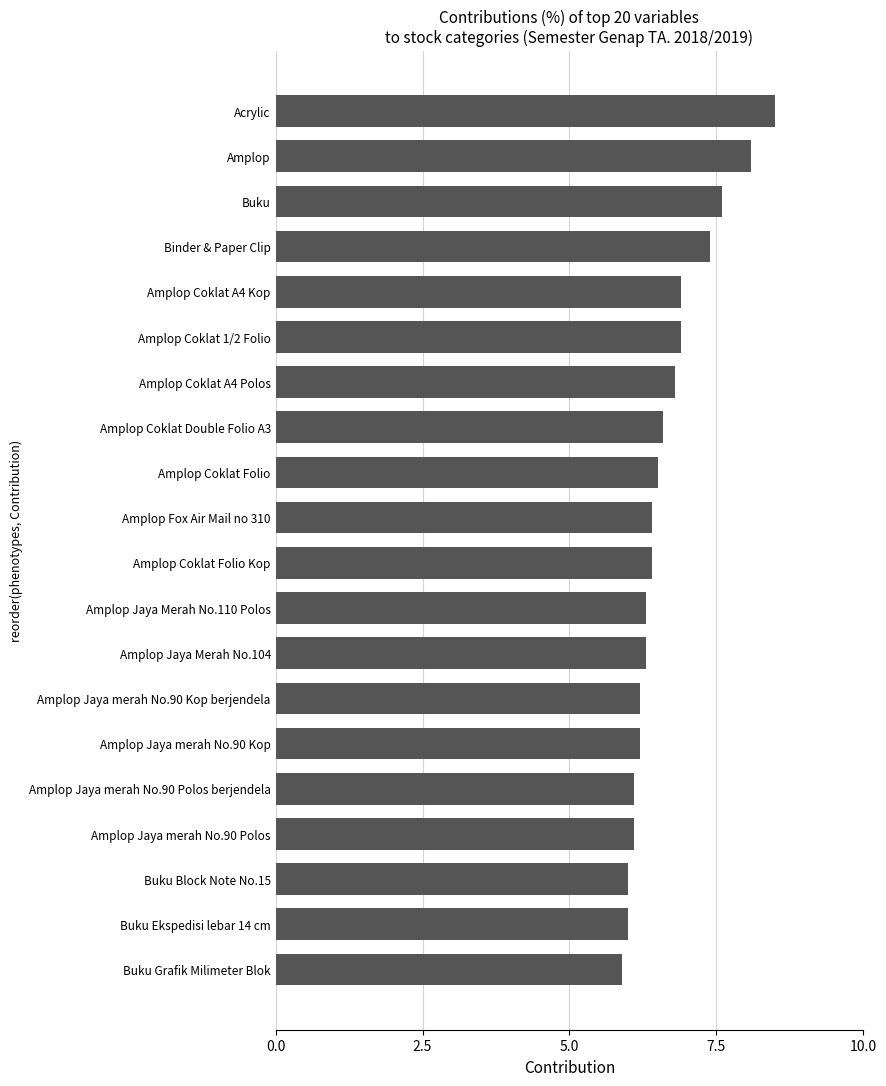

Is it true that the value at Amplop Coklat A4 Polos is 6.8?

True